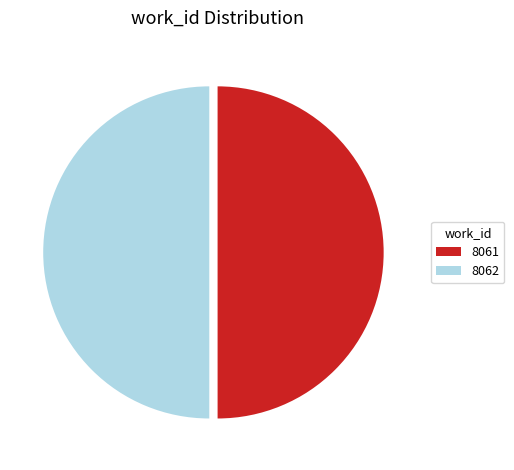

Approximately how many times larger is the value at 8062 compared to 8061?

1.0